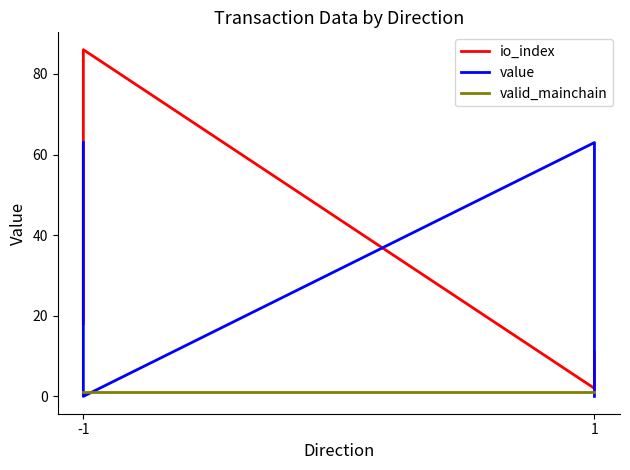

Reading left to right, what are all the values shown in this chart?

io_index: 18.0	86.0	2.0	11.0
value: 63.0	0.0	63.0	0.0
valid_mainchain: 1.0	1.0	1.0	1.0